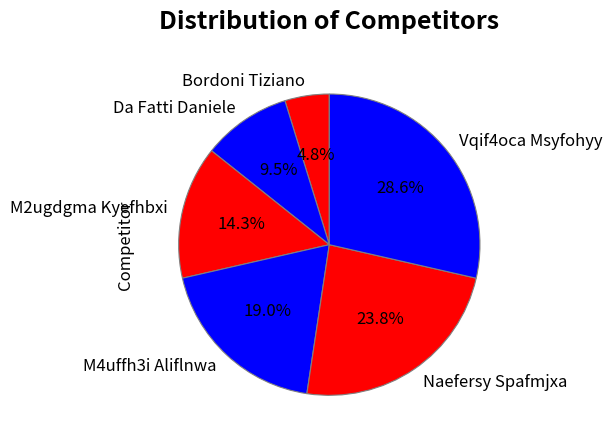

To the nearest percent, what is the combined percentage of M2ugdgma Kyefhbxi and Da Fatti Daniele?

24%